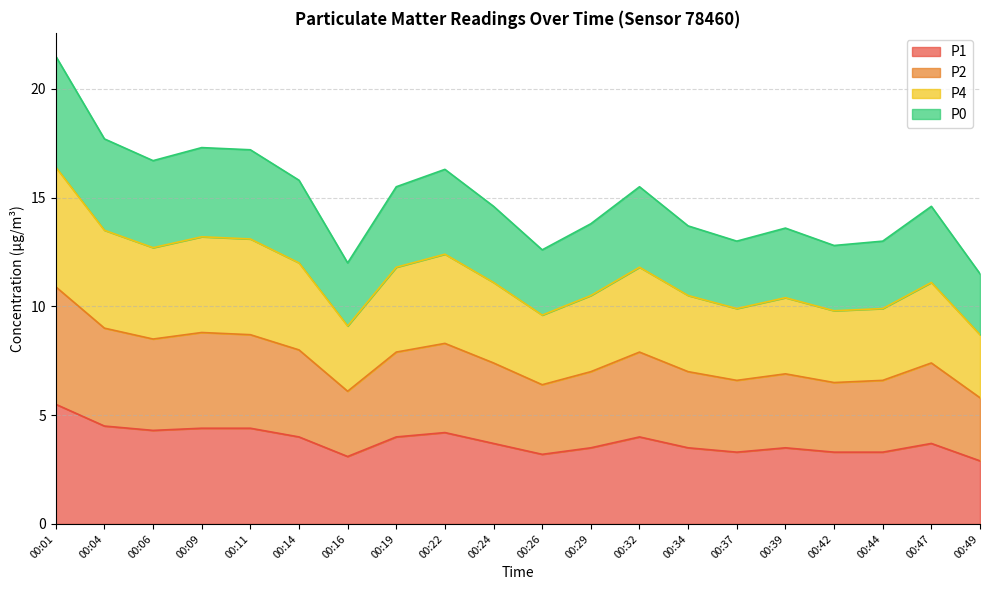

What is the minimum value shown in the chart?

2.9